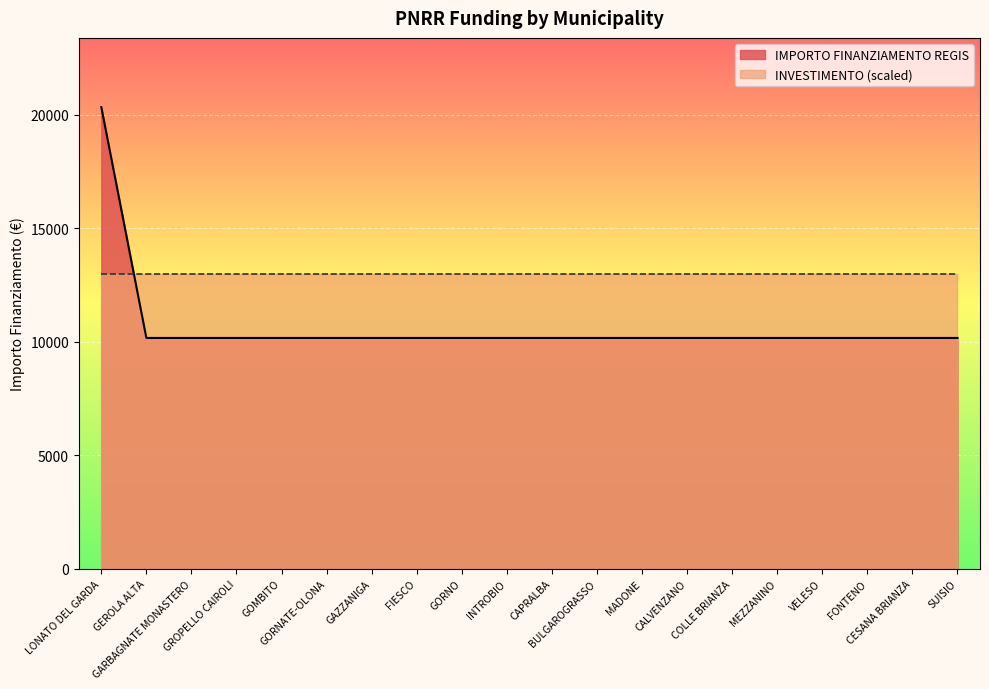

How many series are shown in this chart?

2